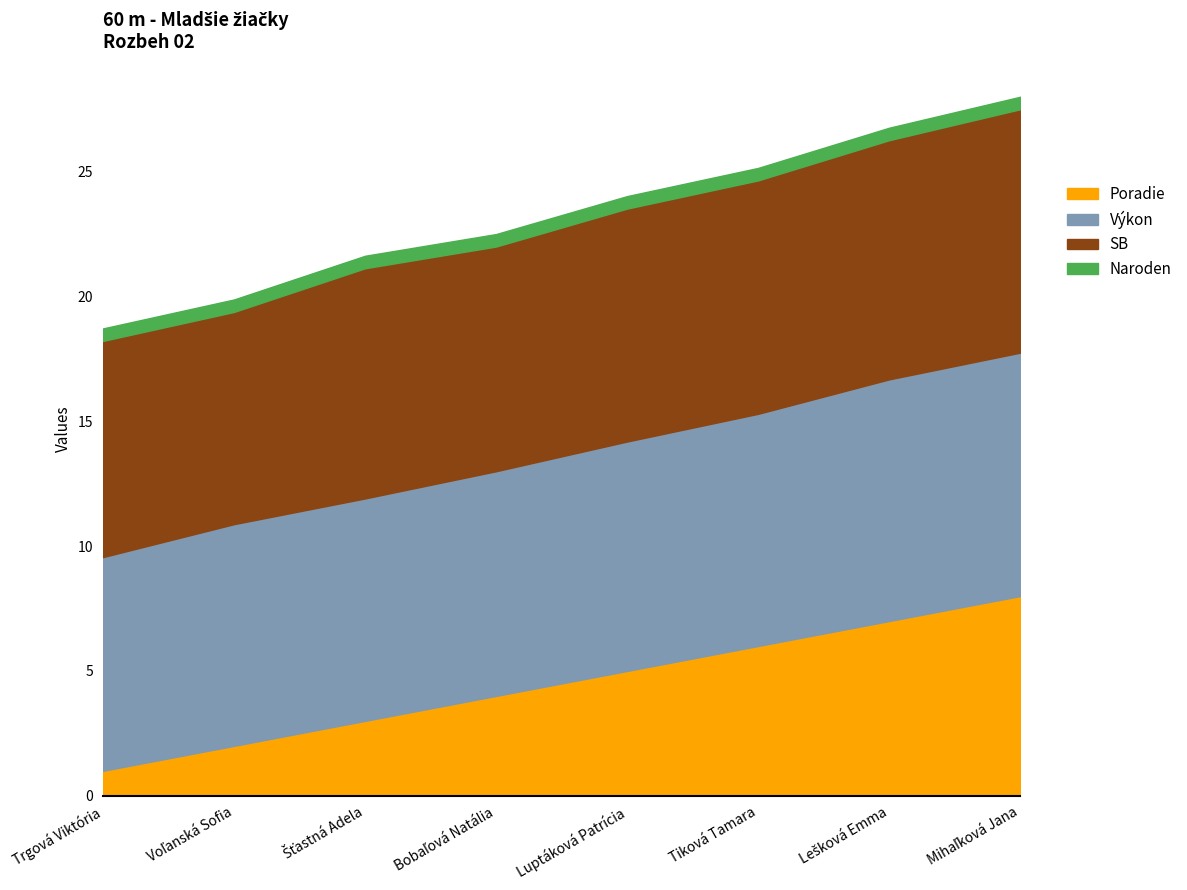

What is the highest value of the Poradie series?

8.0